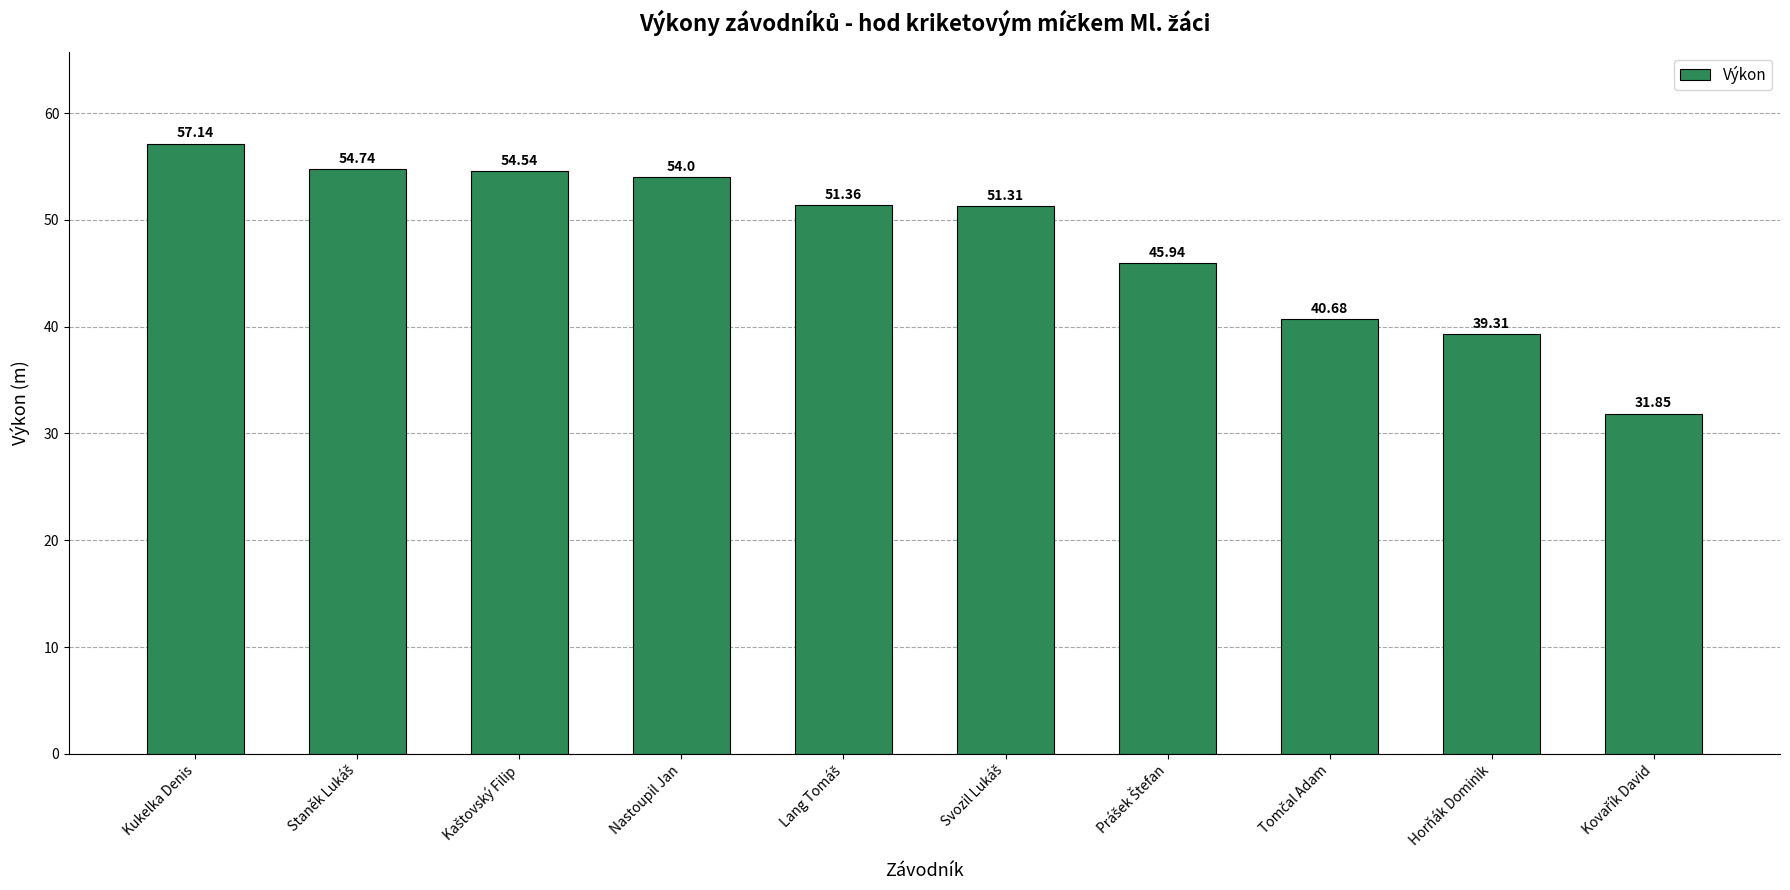

What is the average value?

48.1